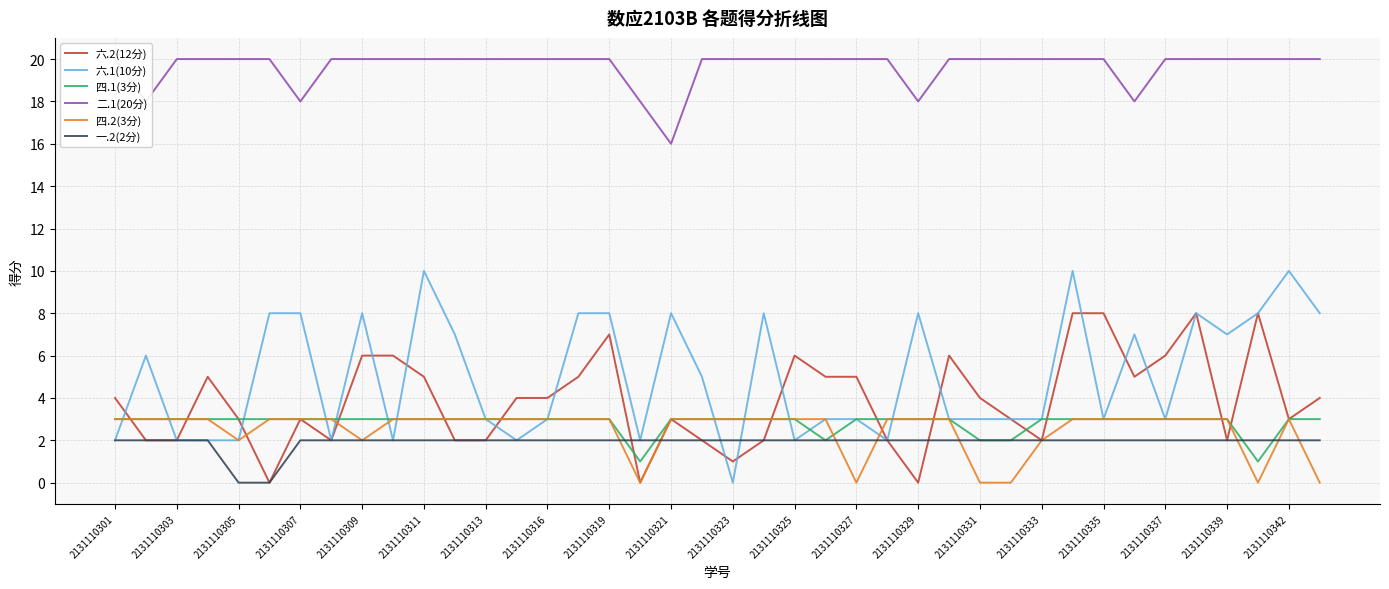

True or false: 四.1(3分) has a value of 3 at 2131110337.

True